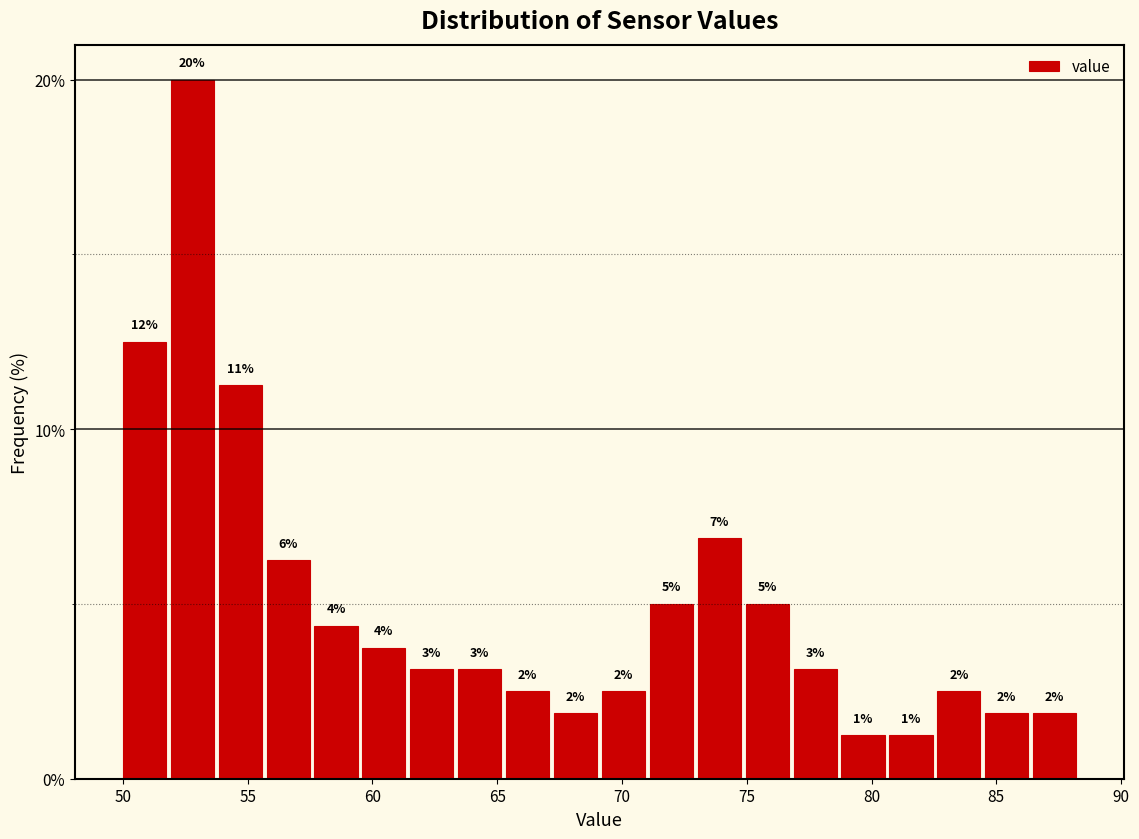

Read against the x-axis, roughly where is the centre of the tallest bar?

53.0